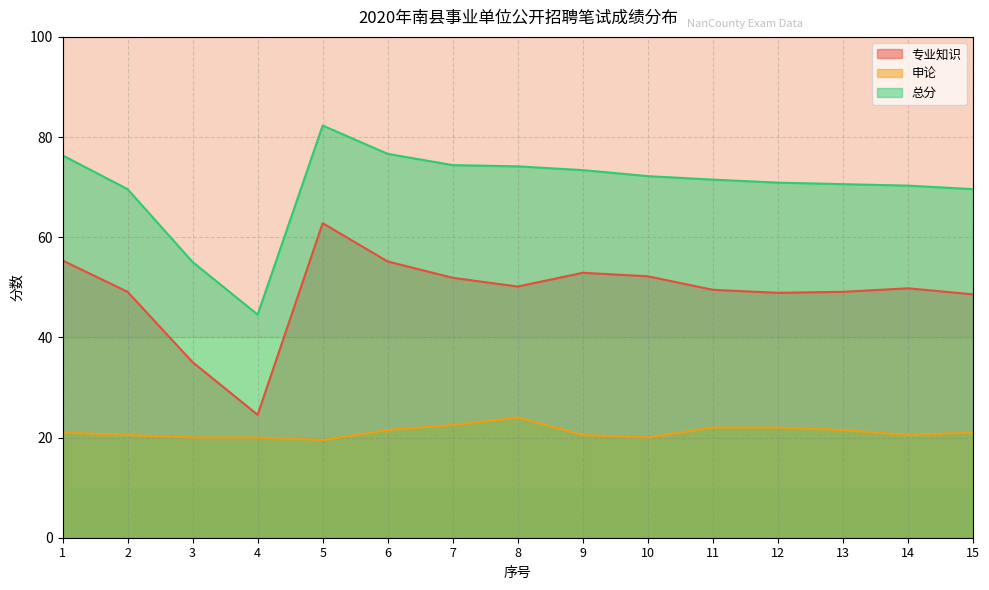

What is the difference between the highest and lowest values at 8?

50.2